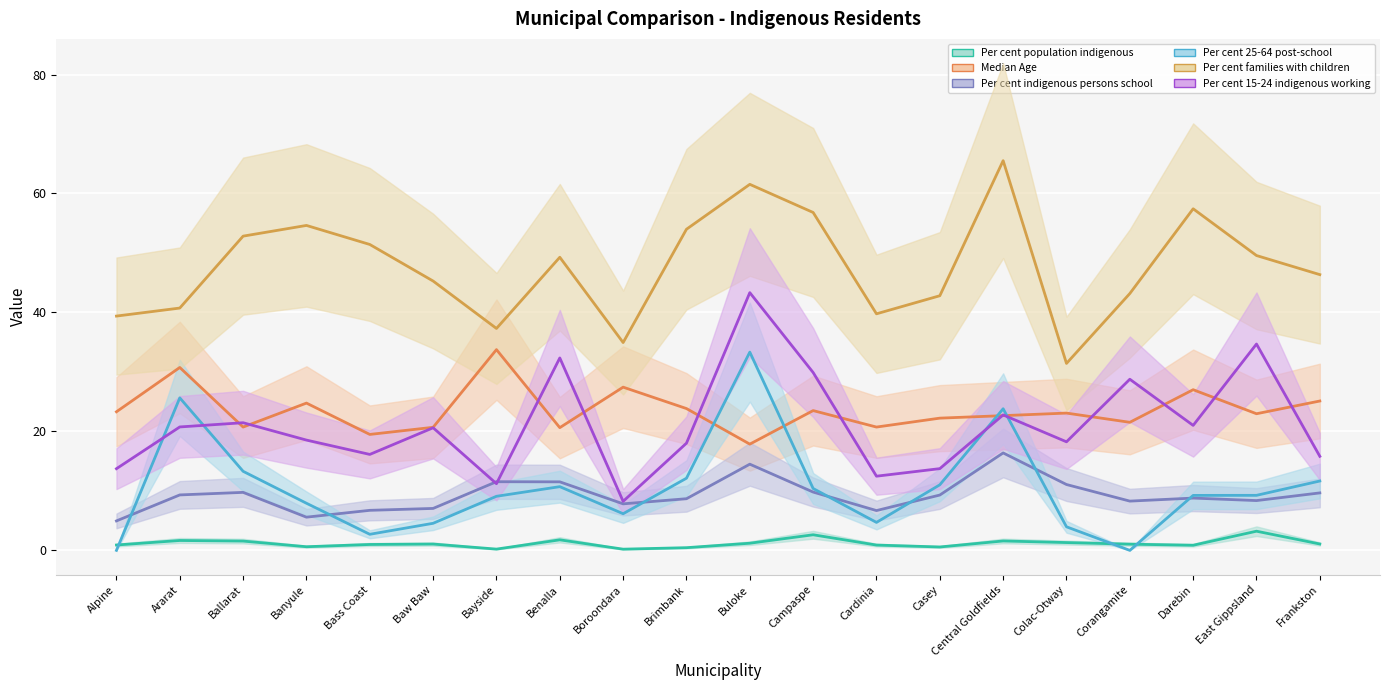

At which label does Per cent 25-64 post-school reach its minimum?

Alpine